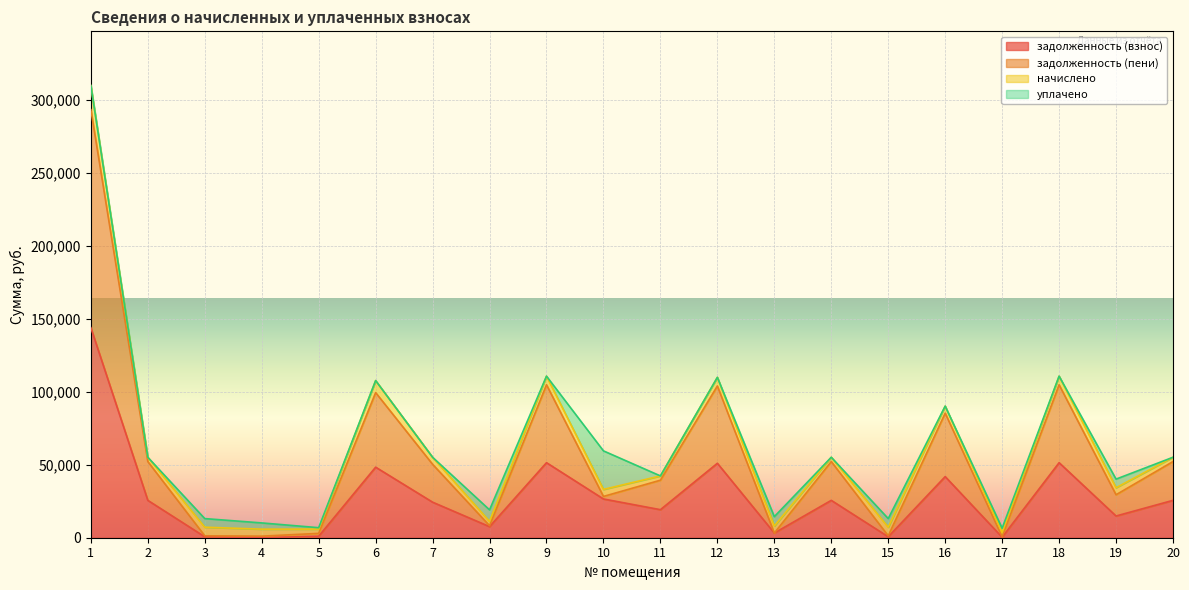

What is the difference between the highest and lowest values at 16?

43462.2